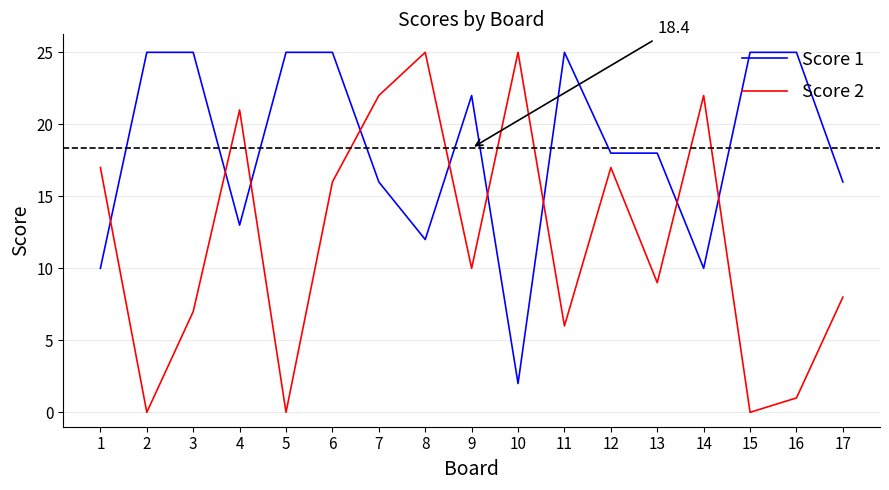

Between 6 and 14, which series saw the biggest shift?

Score 1